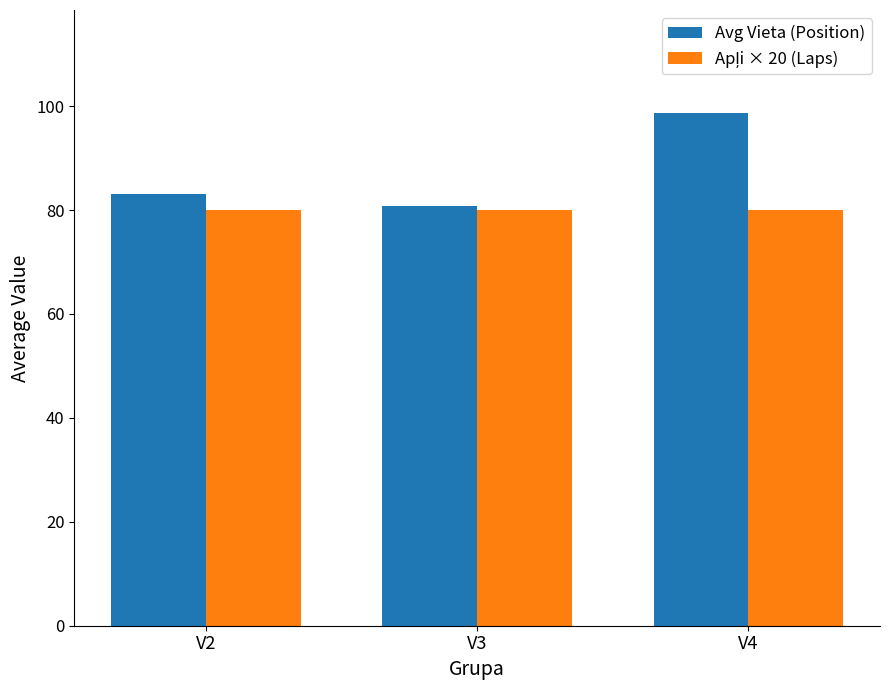

What is the maximum value for Avg Vieta (Position)?

98.8